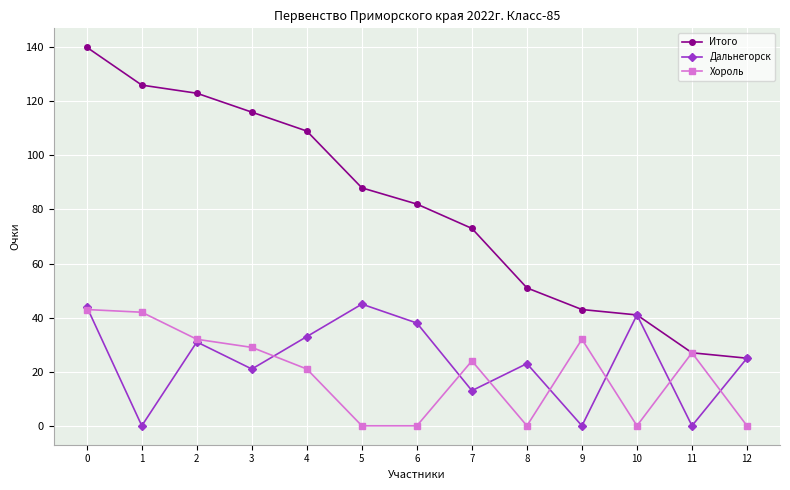

What is the greatest value displayed?

140